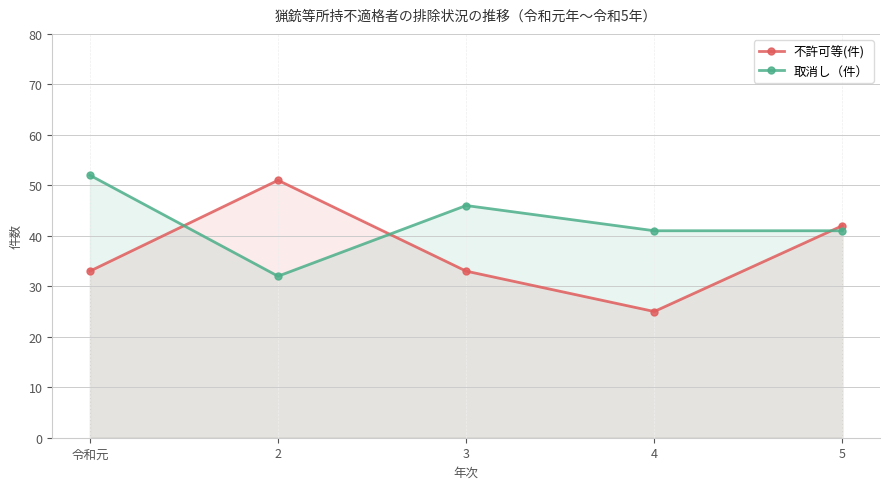

Which label corresponds to the smallest value in the chart?

4